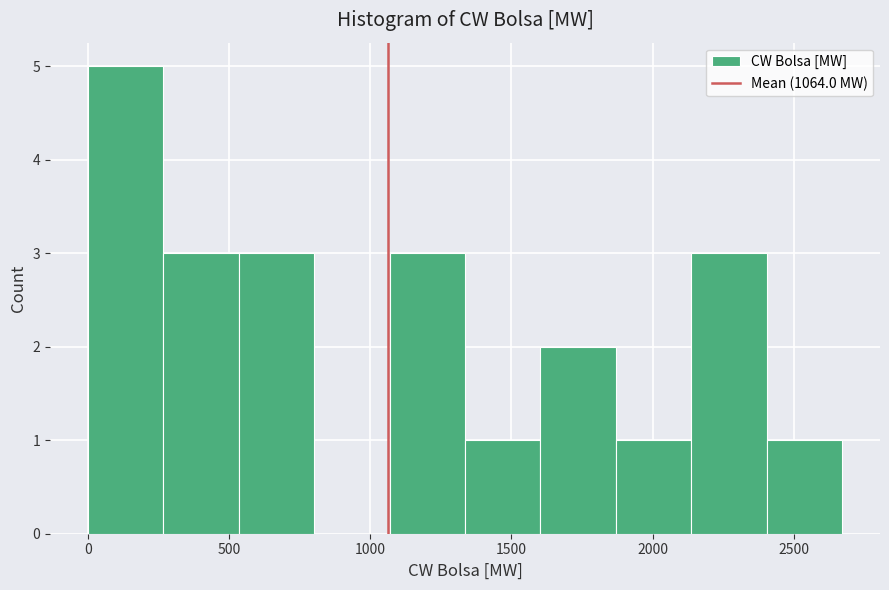

Reading left to right, list every bar in this chart as the range it spans on the x-axis followed by its height. Neither the bar edges nor the heights are printed on the chart, so give them approximately, as read against the axes.

0 to 250: 5
250 to 550: 3
550 to 800: 3
800 to 1050: 0
1050 to 1350: 3
1350 to 1600: 1
1600 to 1850: 2
1850 to 2150: 1
2150 to 2400: 3
2400 to 2650: 1